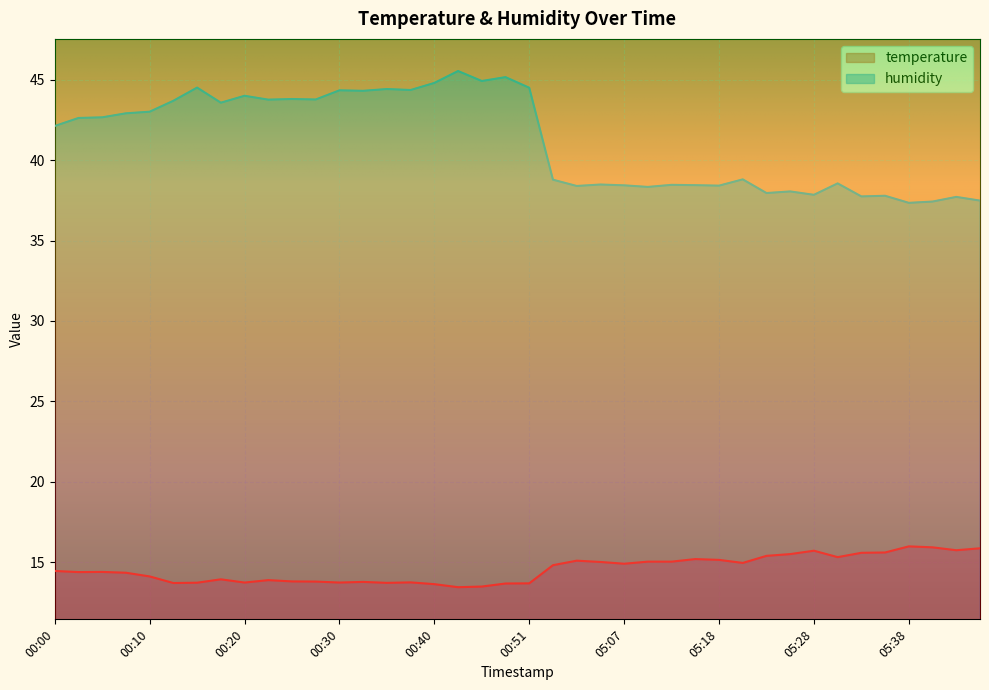

True or false: humidity and temperature cross at least once.

False